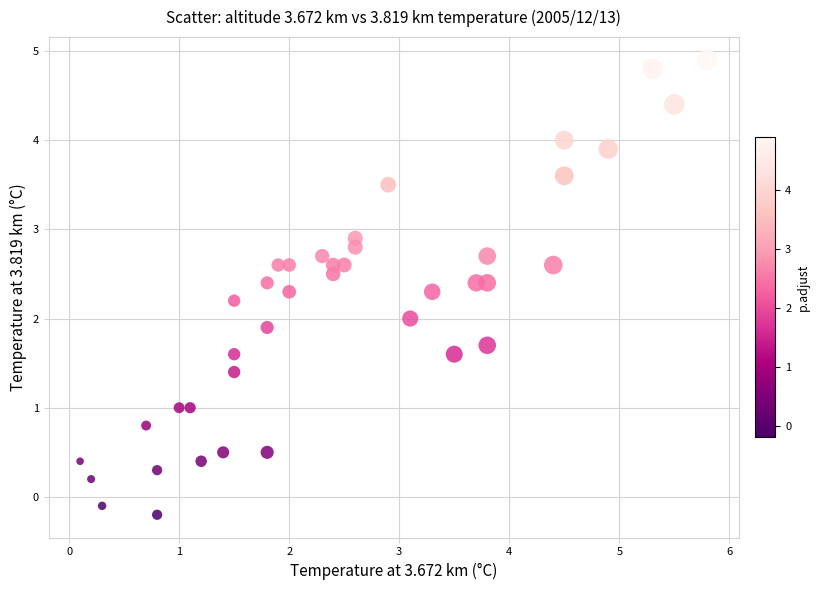

What is the range of Y values (max minus min)?

5.1